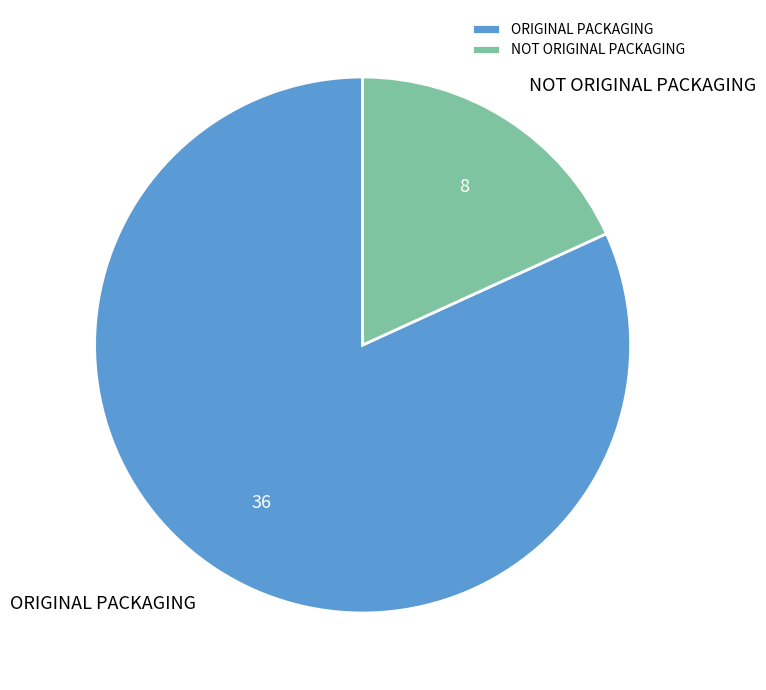

How many segments does this pie chart have?

2